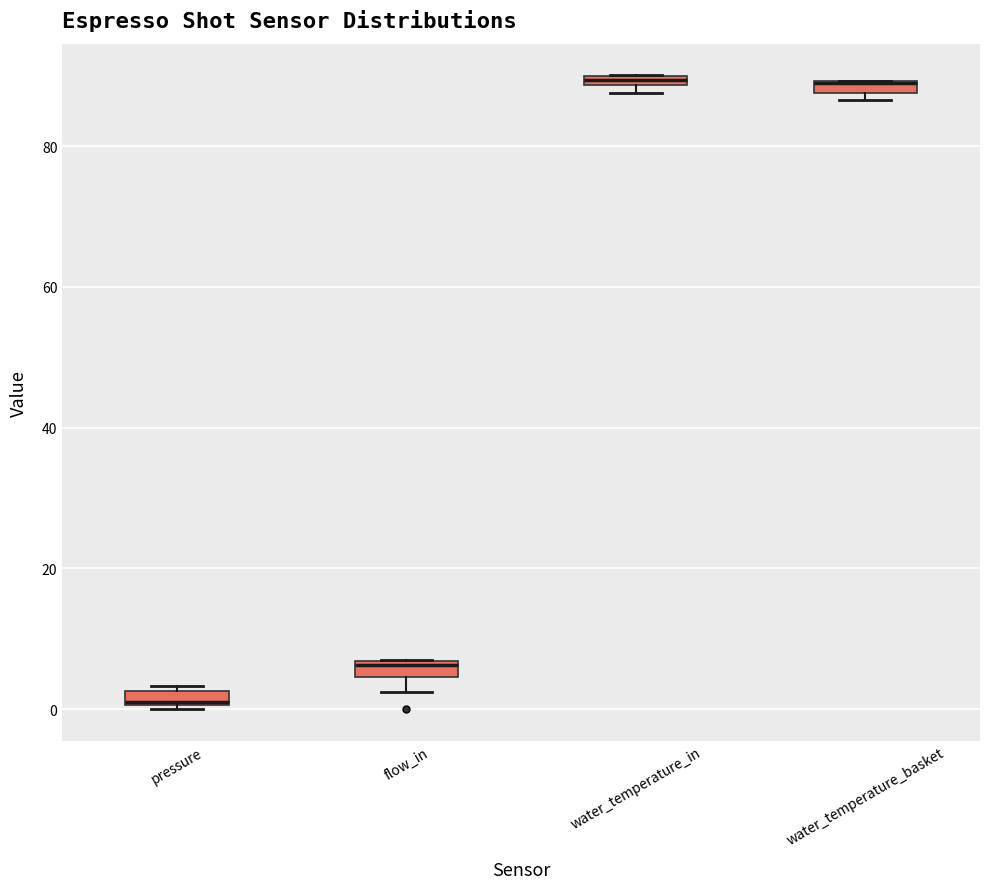

Where is the lower edge of the box for water_temperature_basket on the y-axis? The values are not printed on the chart, so give them approximately, as read against the axis.

88